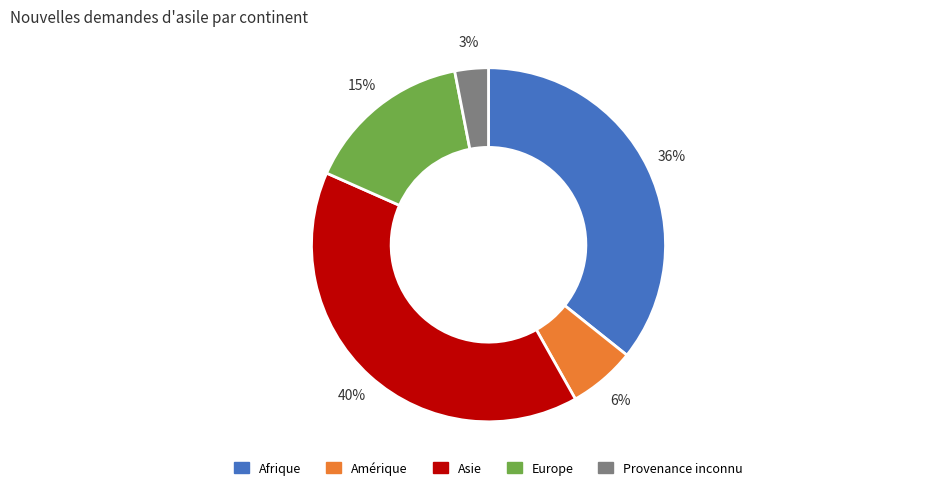

Is there any slice that represents more than half of the pie?

No